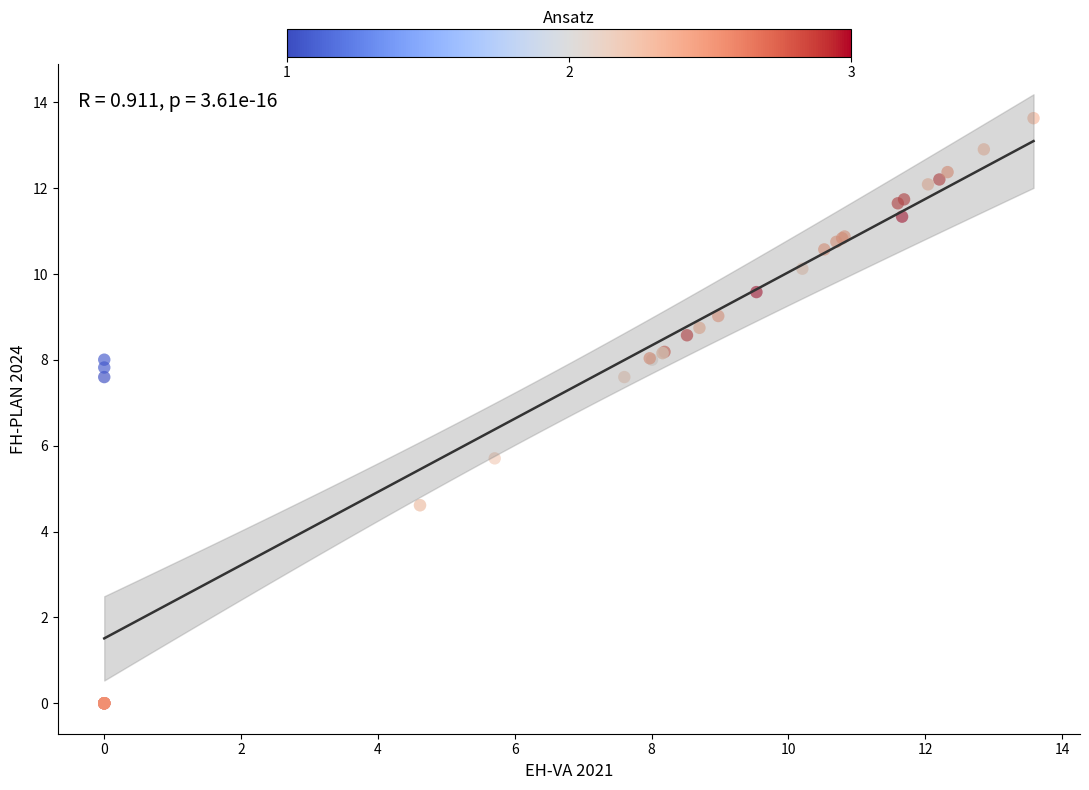

What Y value in the scatter plot is closest to 6?

5.7